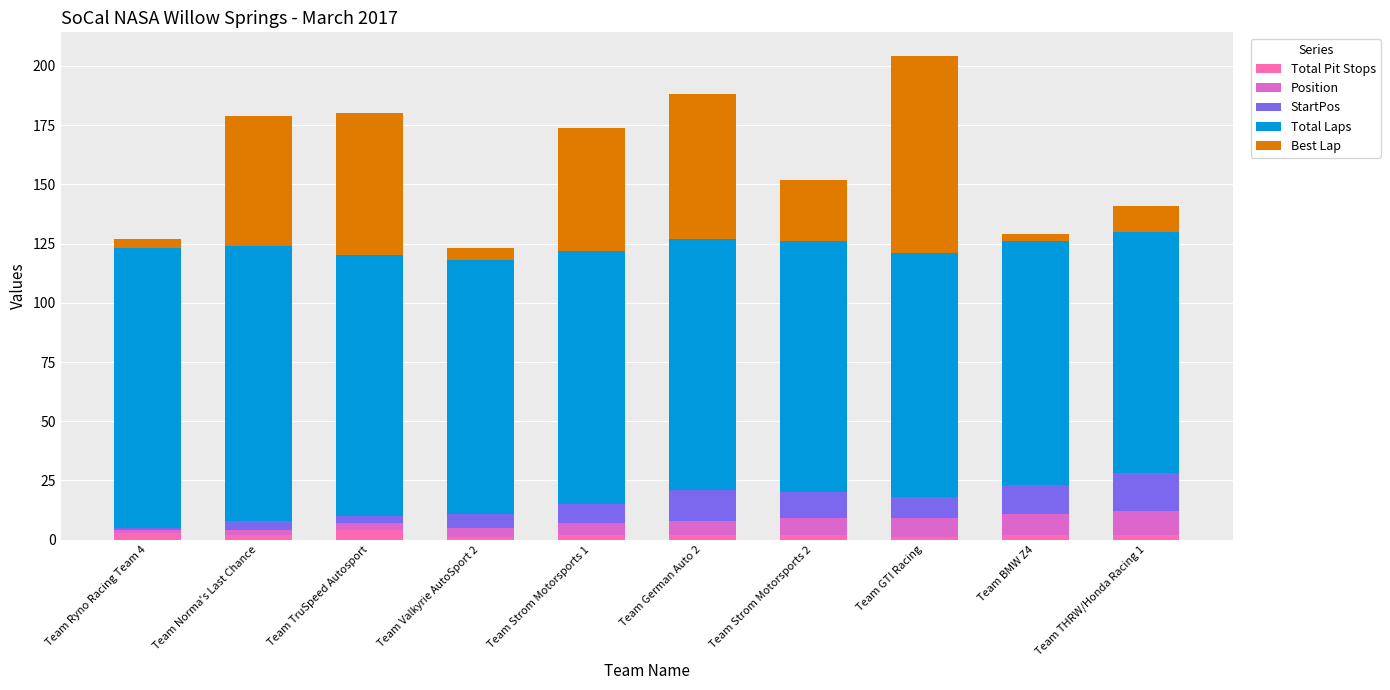

What are all the series names shown in the legend?

Total Pit Stops, Position, StartPos, Total Laps, Best Lap